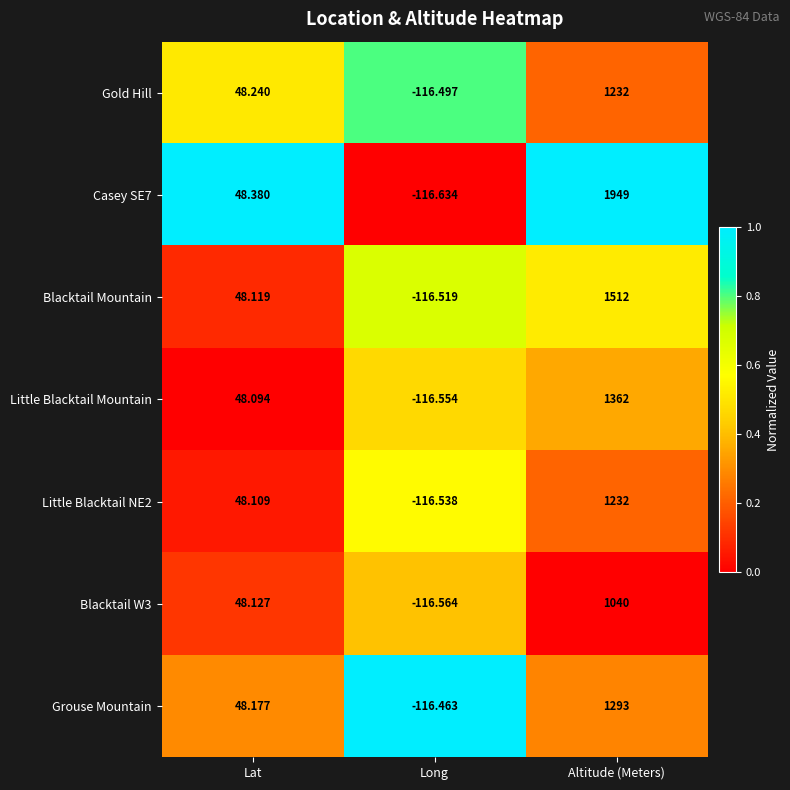

At which category does the chart reach its peak across all series?

Altitude (Meters)